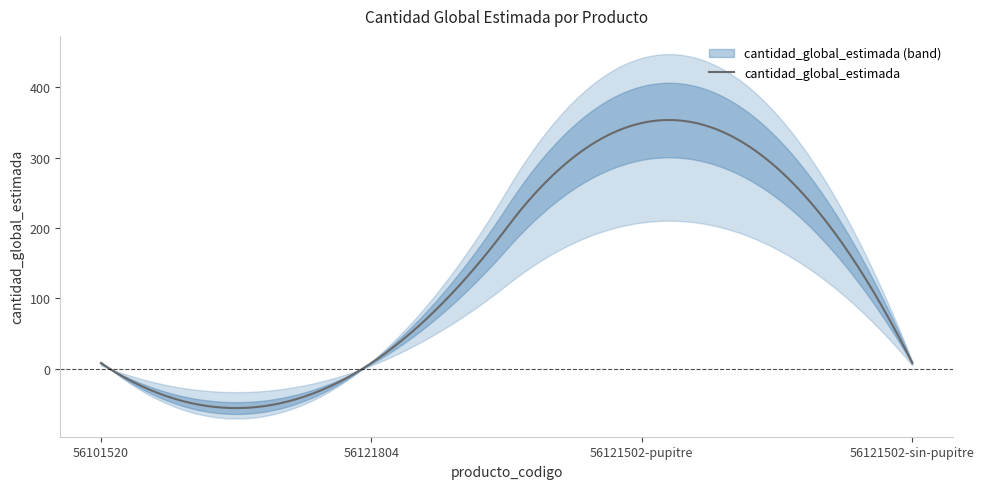

What position from the left is 56121502-pupitre?

3